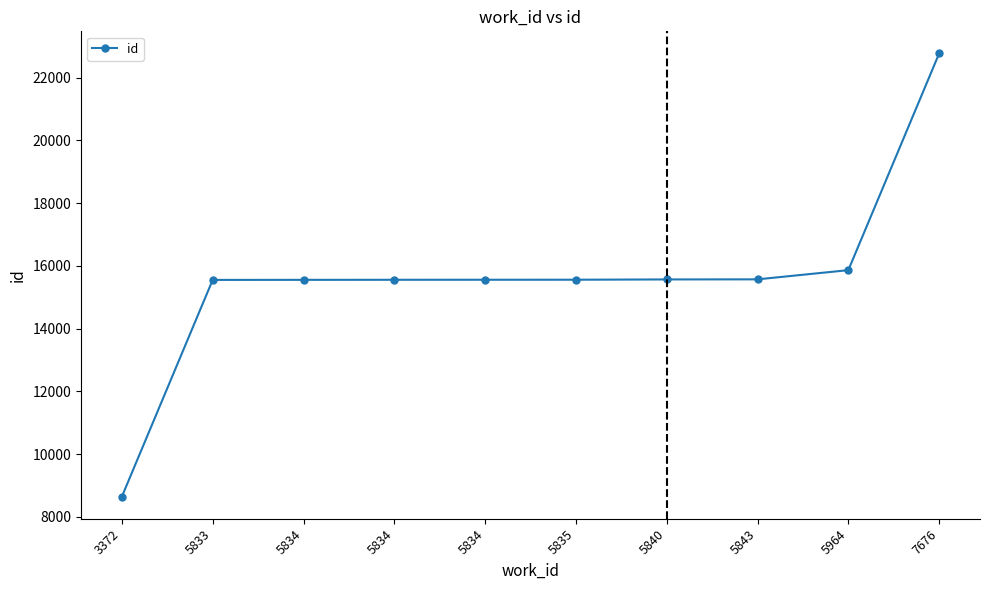

How many data points does each series have?

10